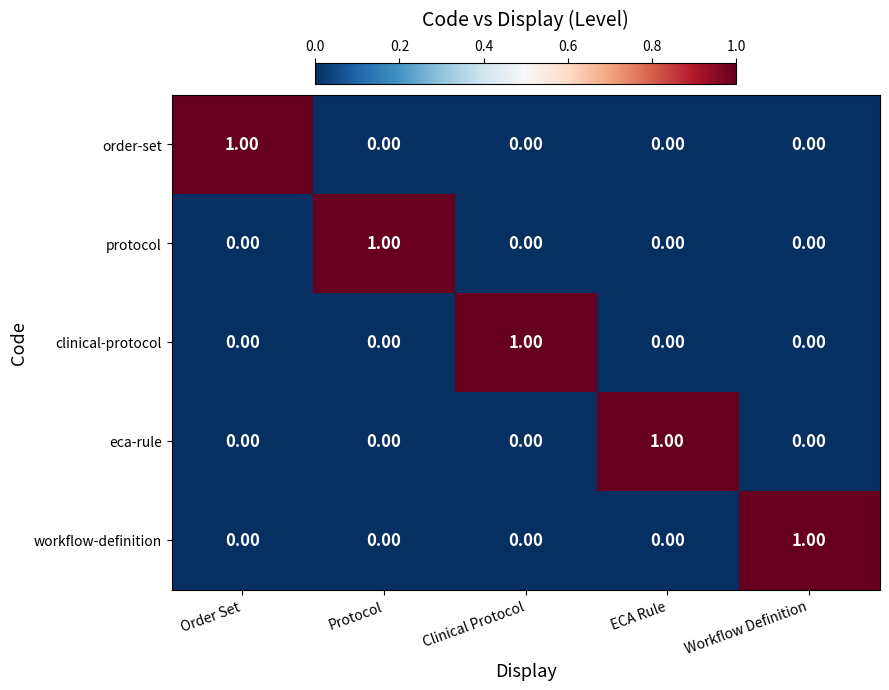

At how many categories does at least one series exceed 0?

5